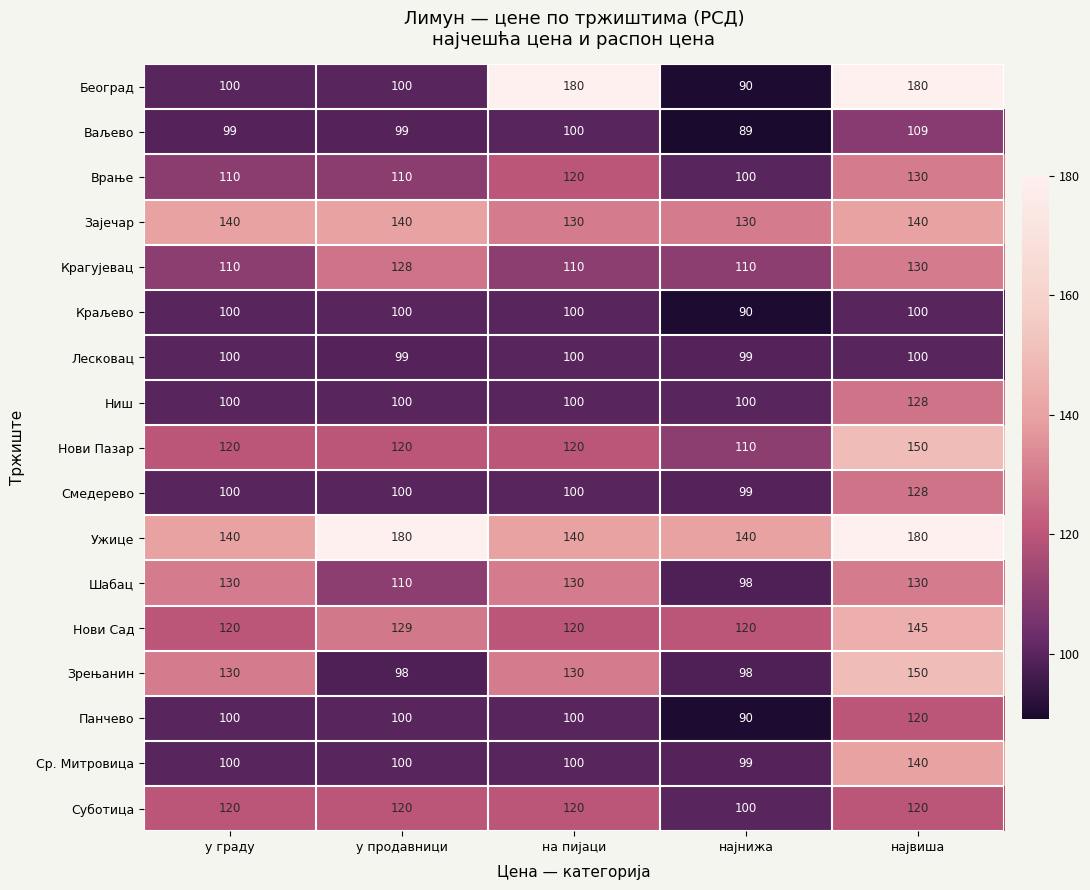

What is the approximate value of Ужице at на пијаци, to the nearest 10?

140